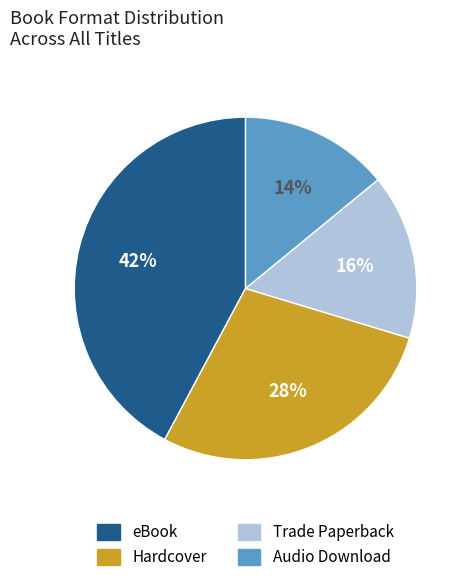

Rank the categories by value from highest to lowest.

eBook, Hardcover, Trade Paperback, Audio Download